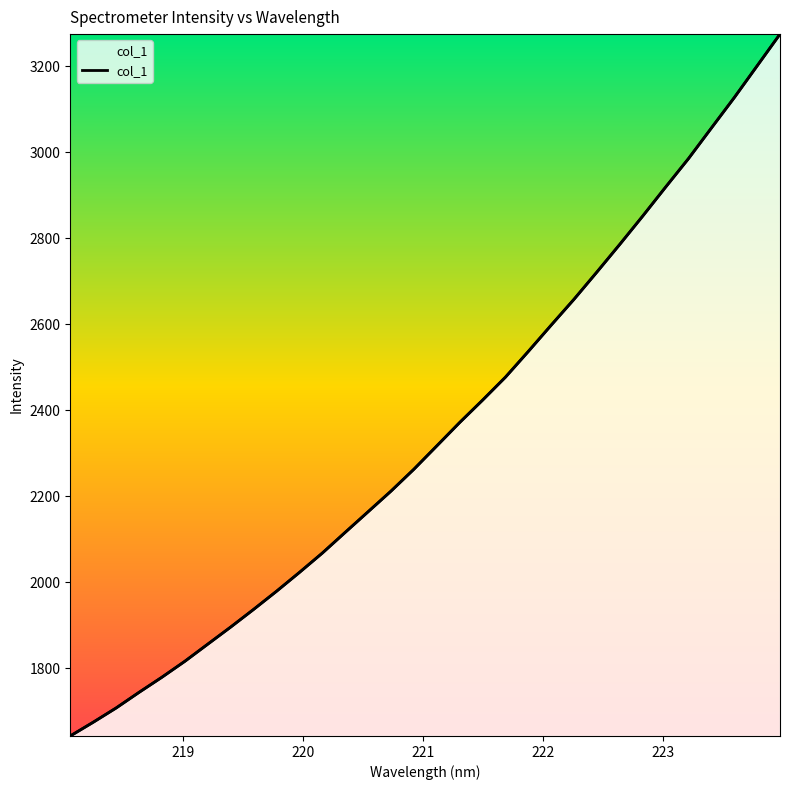

What is the minimum value shown in the chart?

1642.7